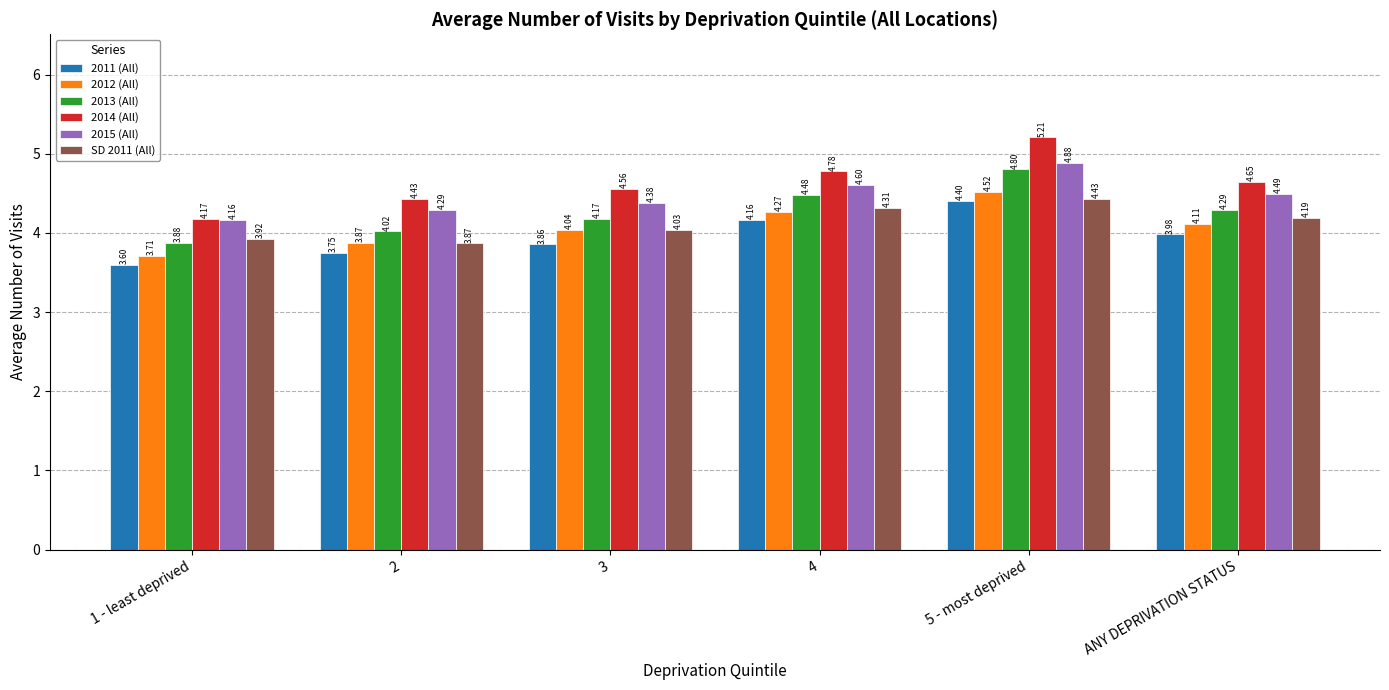

The value of 2012 (All) at 3 is 4.0. True or false?

True